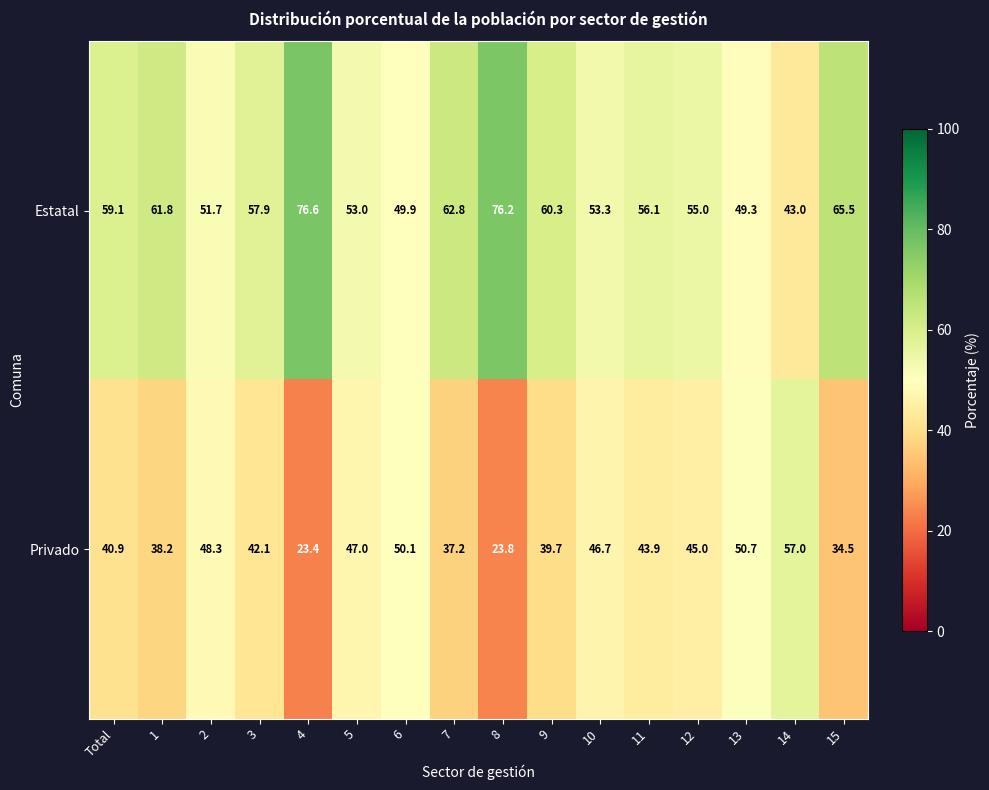

List the series in order of their overall mean, lowest first.

Privado, Estatal